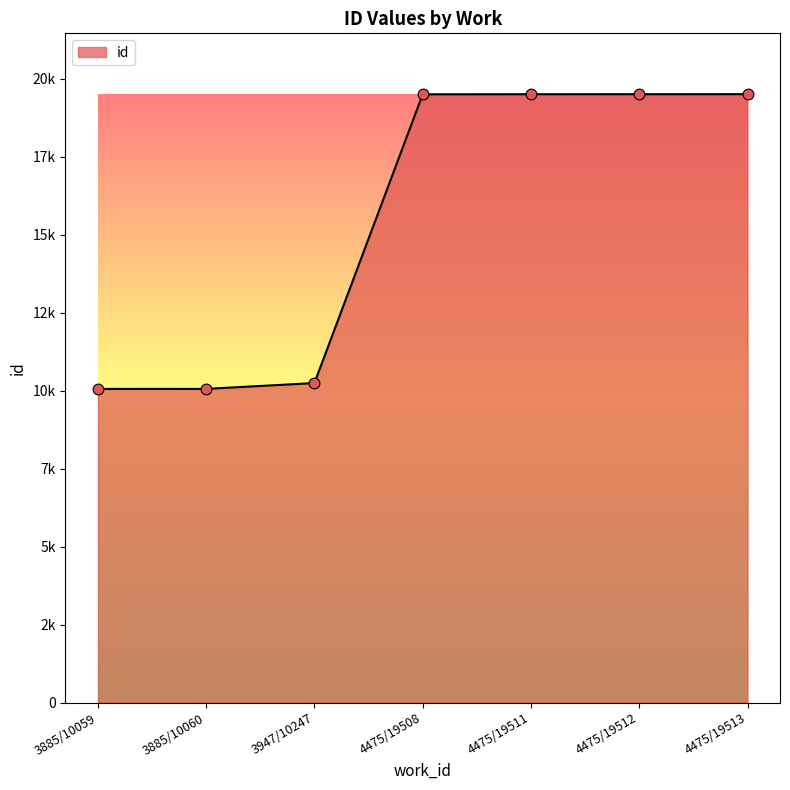

What is the change in value from 3947/10247 to 4475/19508?

+9261